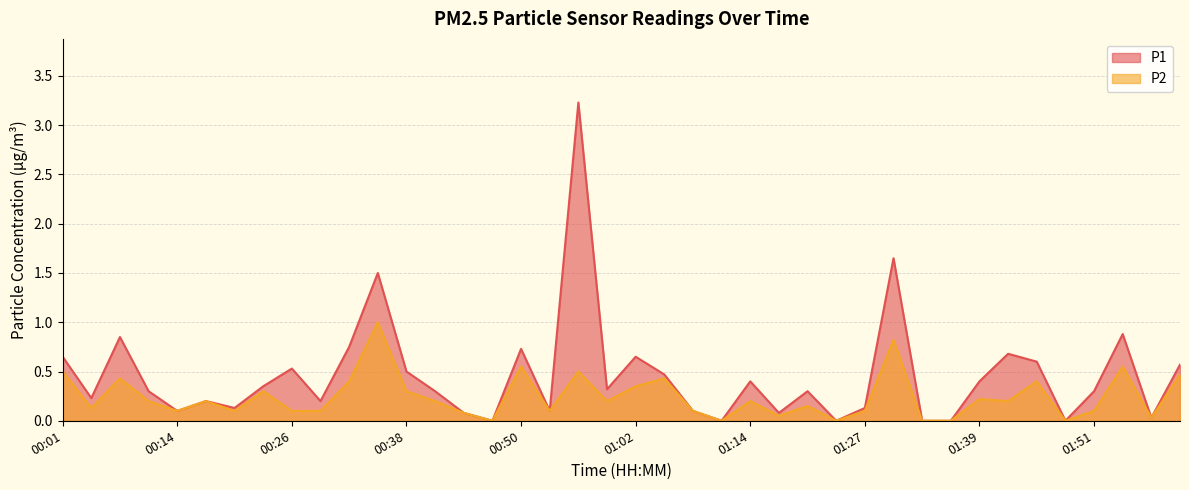

List the labels in order of P2 value, smallest first.

00:47, 01:11, 01:24, 01:33, 01:36, 01:48, 01:58, 01:17, 00:44, 00:14, 00:20, 00:26, 00:29, 00:53, 01:08, 01:27, 01:51, 00:04, 01:21, 00:11, 00:17, 00:41, 00:59, 01:14, 01:42, 01:39, 00:23, 00:38, 01:02, 00:32, 01:45, 00:07, 01:05, 02:01, 00:01, 00:56, 00:50, 01:55, 01:30, 00:35